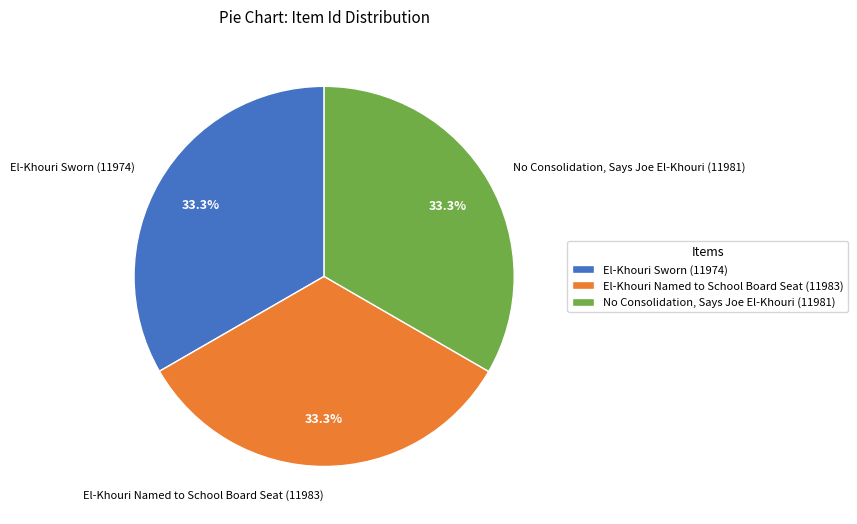

Is the sum of El-Khouri Sworn (11974) and No Consolidation, Says Joe El-Khouri (11981) greater than half?

Yes